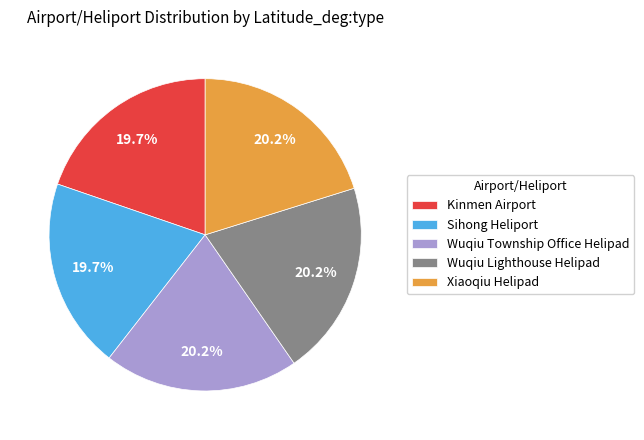

Combined, what portion of the pie is Kinmen Airport and Wuqiu Township Office Helipad?

39.9%